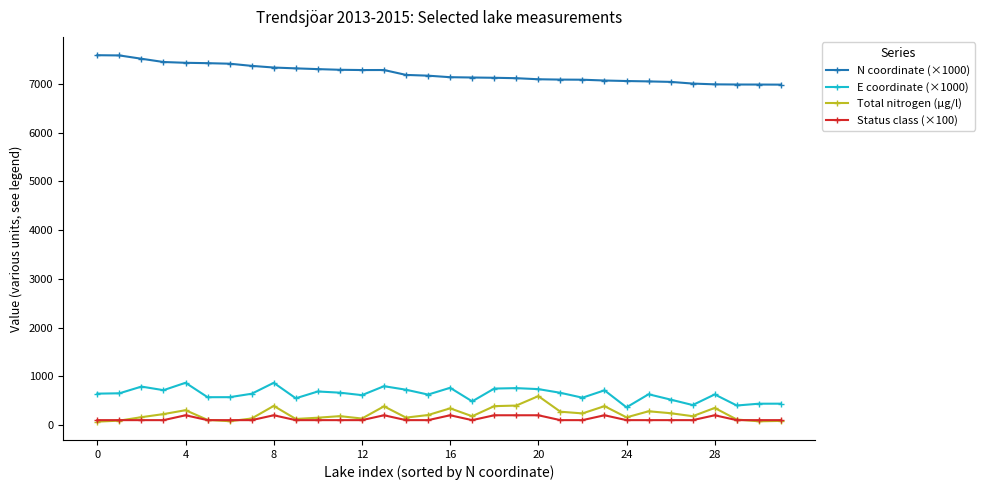

Which series has the largest total across all categories?

N coordinate (×1000)